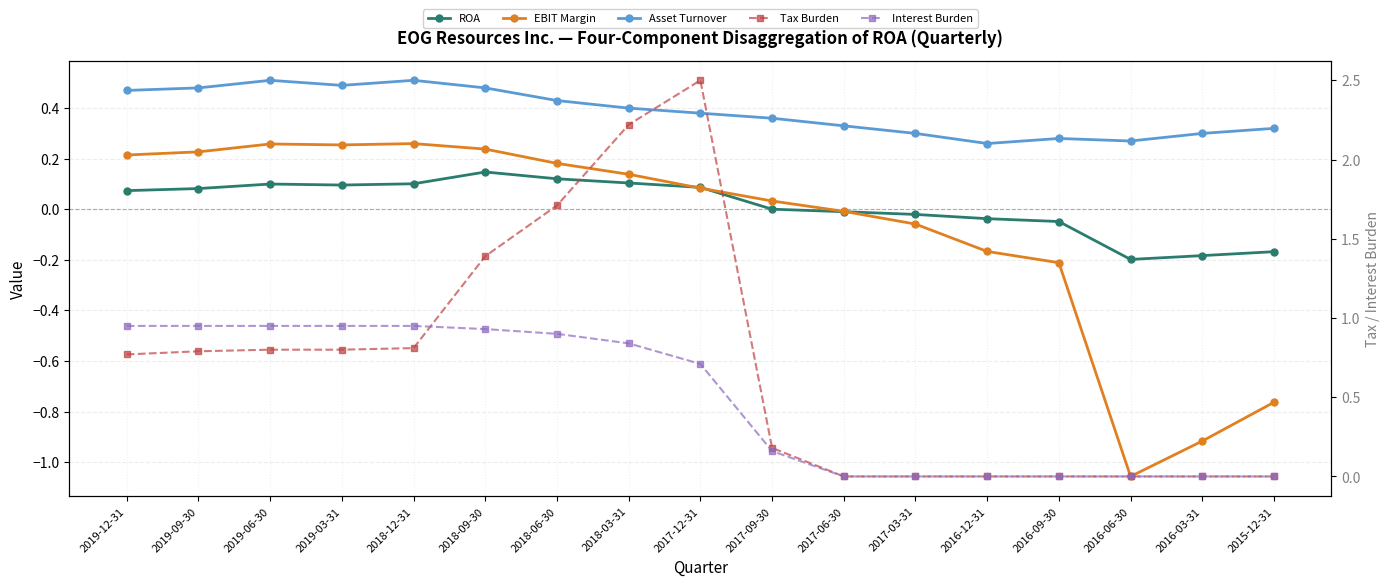

Reading left to right, what are all the values shown in this chart?

ROA: 2019-12-31=0.1	2019-09-30=0.1	2019-06-30=0.1	2019-03-31=0.1	2018-12-31=0.1	2018-09-30=0.1	2018-06-30=0.1	2018-03-31=0.1	2017-12-31=0.1	2017-09-30=0.0	2017-06-30=-0.0	2017-03-31=-0.0	2016-12-31=-0.0	2016-09-30=-0.0	2016-06-30=-0.2	2016-03-31=-0.2	2015-12-31=-0.2
EBIT Margin: 2019-12-31=0.2	2019-09-30=0.2	2019-06-30=0.3	2019-03-31=0.3	2018-12-31=0.3	2018-09-30=0.2	2018-06-30=0.2	2018-03-31=0.1	2017-12-31=0.1	2017-09-30=0.0	2017-06-30=-0.0	2017-03-31=-0.1	2016-12-31=-0.2	2016-09-30=-0.2	2016-06-30=-1.1	2016-03-31=-0.9	2015-12-31=-0.8
Asset Turnover: 2019-12-31=0.5	2019-09-30=0.5	2019-06-30=0.5	2019-03-31=0.5	2018-12-31=0.5	2018-09-30=0.5	2018-06-30=0.4	2018-03-31=0.4	2017-12-31=0.4	2017-09-30=0.4	2017-06-30=0.3	2017-03-31=0.3	2016-12-31=0.3	2016-09-30=0.3	2016-06-30=0.3	2016-03-31=0.3	2015-12-31=0.3
Tax Burden: 2019-12-31=0.8	2019-09-30=0.8	2019-06-30=0.8	2019-03-31=0.8	2018-12-31=0.8	2018-09-30=1.4	2018-06-30=1.7	2018-03-31=2.2	2017-12-31=2.5	2017-09-30=0.2	2017-06-30=0.0	2017-03-31=0.0	2016-12-31=0.0	2016-09-30=0.0	2016-06-30=0.0	2016-03-31=0.0	2015-12-31=0.0
Interest Burden: 2019-12-31=0.9	2019-09-30=0.9	2019-06-30=0.9	2019-03-31=0.9	2018-12-31=0.9	2018-09-30=0.9	2018-06-30=0.9	2018-03-31=0.8	2017-12-31=0.7	2017-09-30=0.2	2017-06-30=0.0	2017-03-31=0.0	2016-12-31=0.0	2016-09-30=0.0	2016-06-30=0.0	2016-03-31=0.0	2015-12-31=0.0